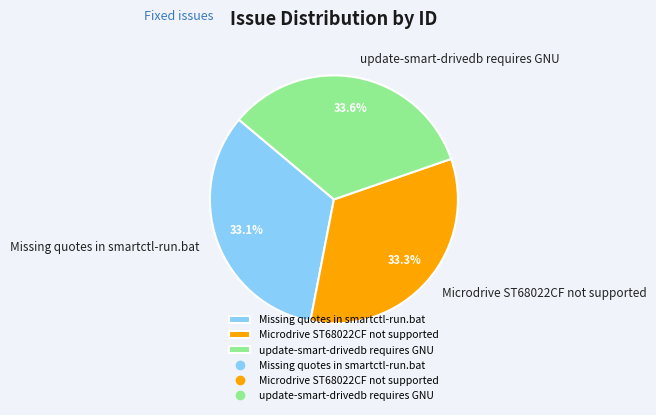

Approximately how many times larger is the value at Missing quotes in smartctl-run.bat compared to Microdrive ST68022CF not supported?

1.0